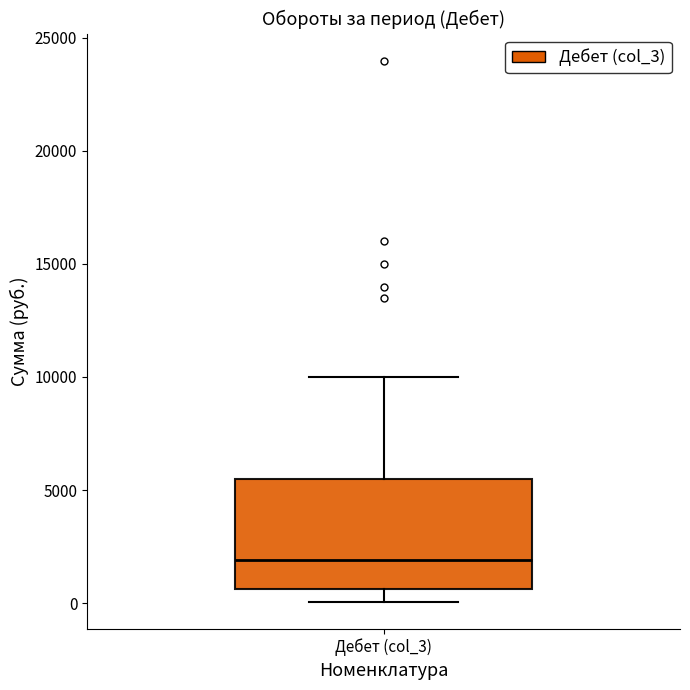

Read this box plot against the y-axis: the position of the median line, the range covered by the box, and the ends of both whiskers. The values are not printed on the chart, so give them approximately, as read against the axis.

median 2000, box 500 to 5500, whiskers 0 to 10000